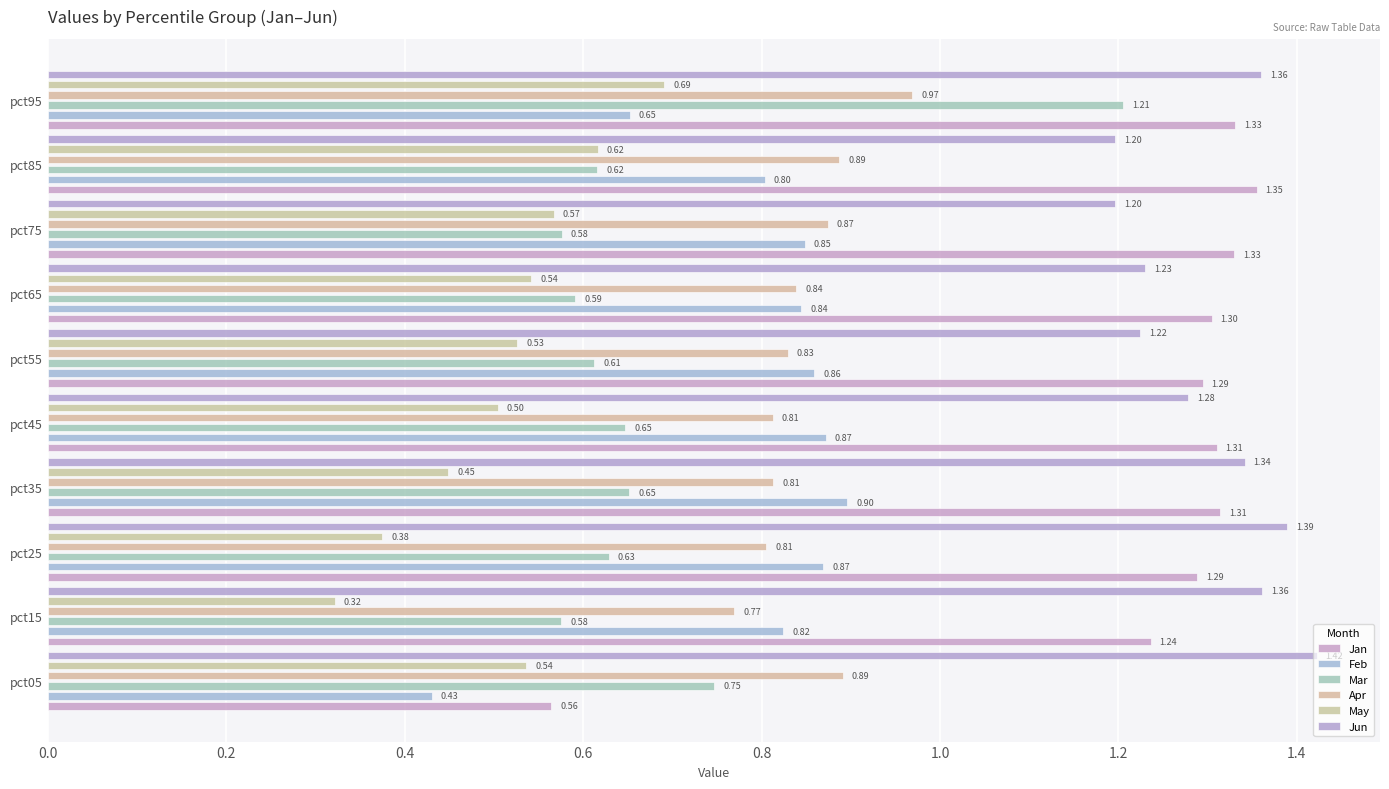

Between pct15 and pct85, which series saw the biggest shift?

May